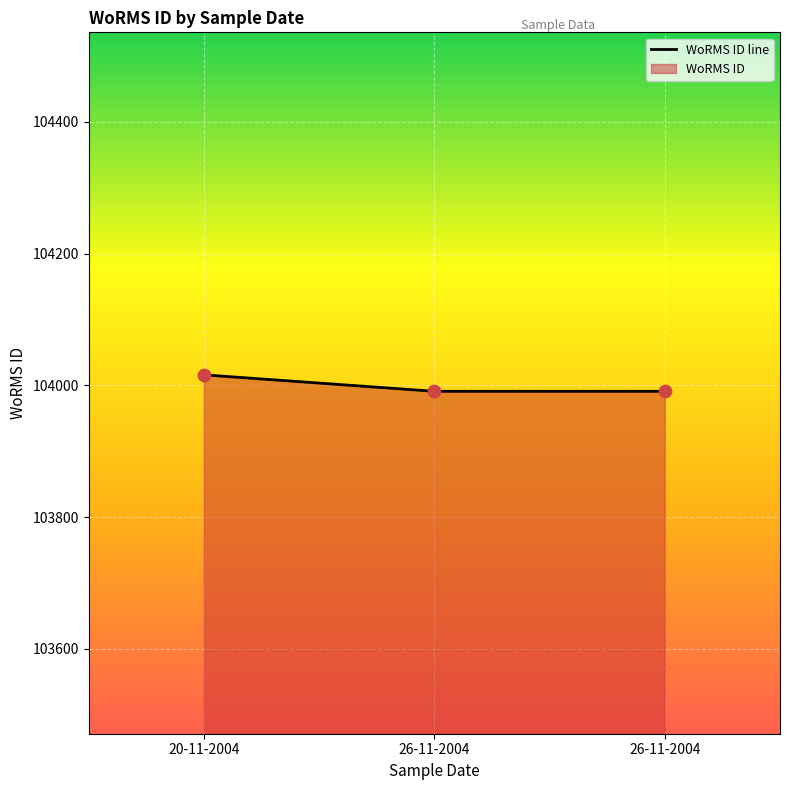

What is the ratio of the value at 26-11-2004 to the value at 26-11-2004?

1.0